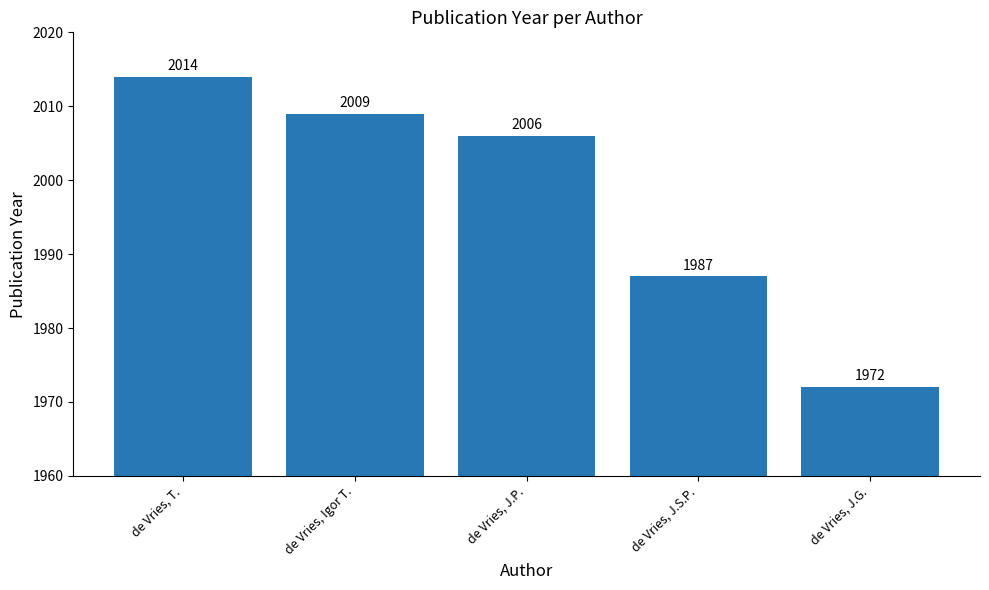

What is the ratio of the value at de Vries, T. to the value at de Vries, Igor T.?

1.0